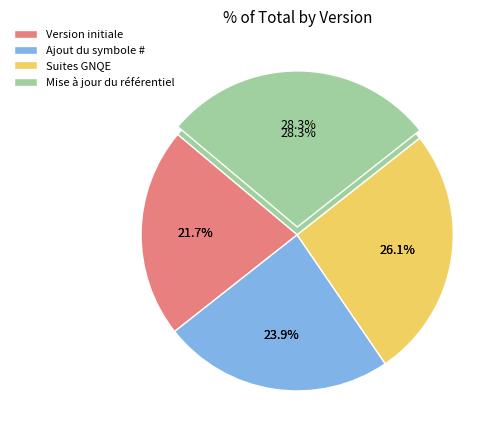

To the nearest percent, what percentage of the pie is Mise à jour du référentiel?

28%